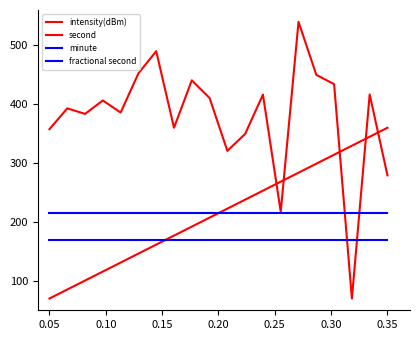

Reading left to right, what are all the values shown in this chart?

intensity(dBm): 357.6	393.0	383.5	406.4	385.9	452.4	490.0	360.0	440.5	410.6	320.7	349.6	416.3	217.2	540.0	449.8	434.0	70.0	416.5	279.2
second: 70.0	85.3	100.5	115.8	131.1	146.3	161.6	176.8	192.1	207.4	222.6	237.9	253.2	268.4	283.7	298.9	314.2	329.5	344.7	360.0
minute: 170.0	170.0	170.0	170.0	170.0	170.0	170.0	170.0	170.0	170.0	170.0	170.0	170.0	170.0	170.0	170.0	170.0	170.0	170.0	170.0
fractional second: 215.0	215.0	215.0	215.0	215.0	215.0	215.0	215.0	215.0	215.0	215.0	215.0	215.0	215.0	215.0	215.0	215.0	215.0	215.0	215.0